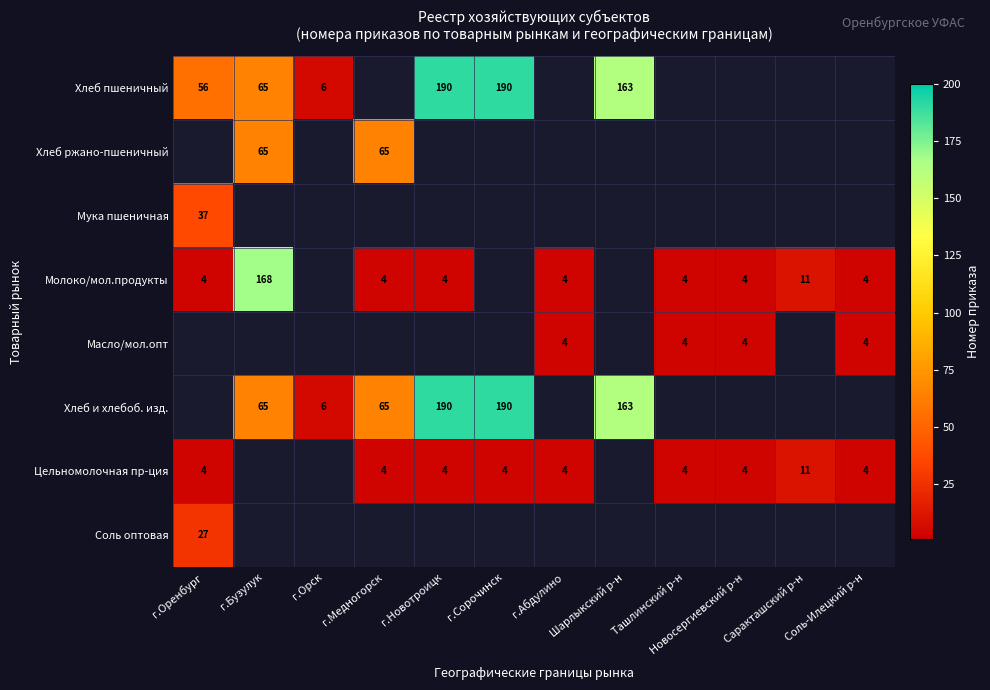

The Хлеб пшеничный series shows 65 at г.Бузулук. True or false?

True